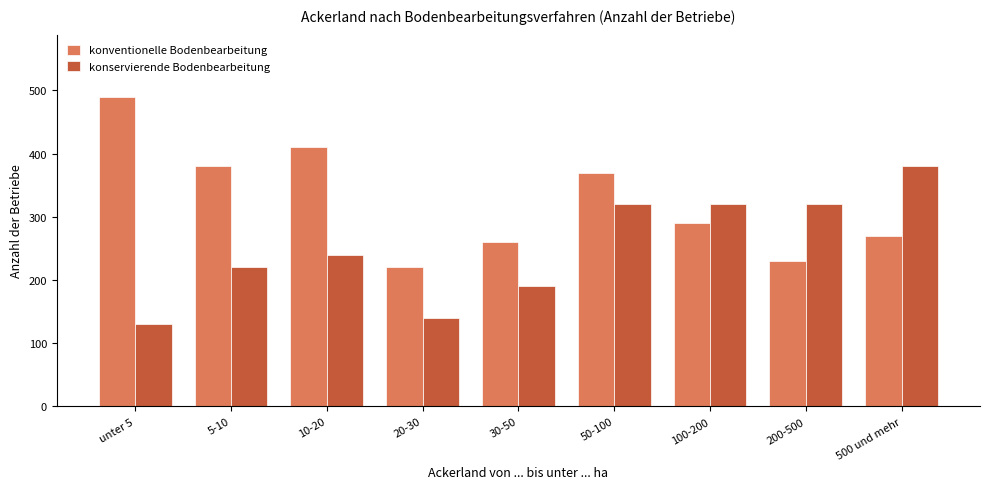

What value does the konservierende Bodenbearbeitung series have at 500 und mehr?

380